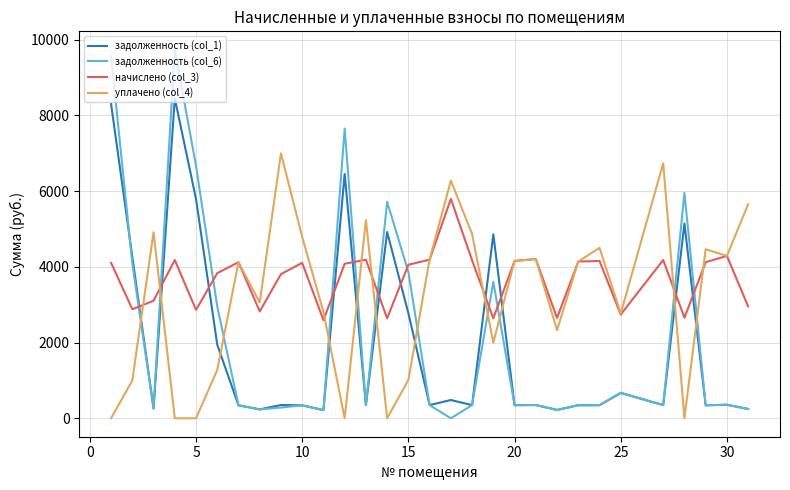

Which series has the largest total across all categories?

начислено (col_3)